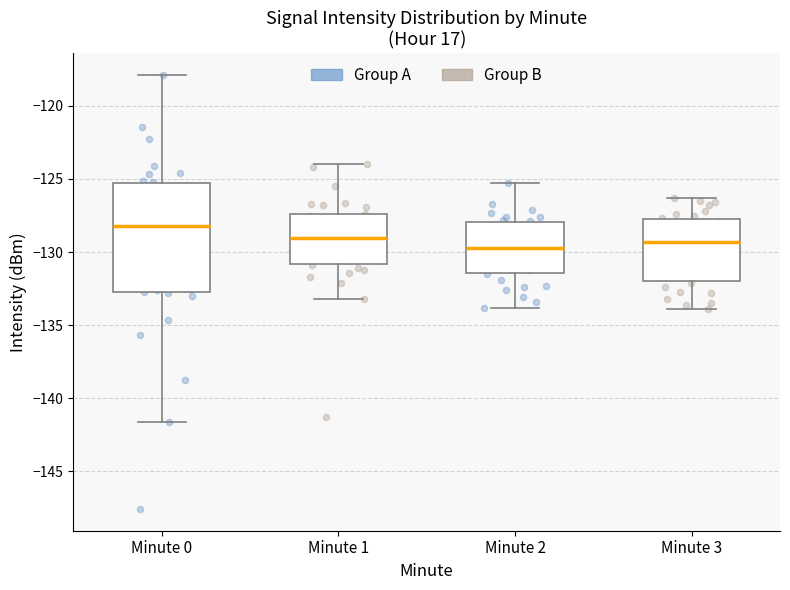

Which box is the tallest, from its lower edge to its upper edge?

Minute 0